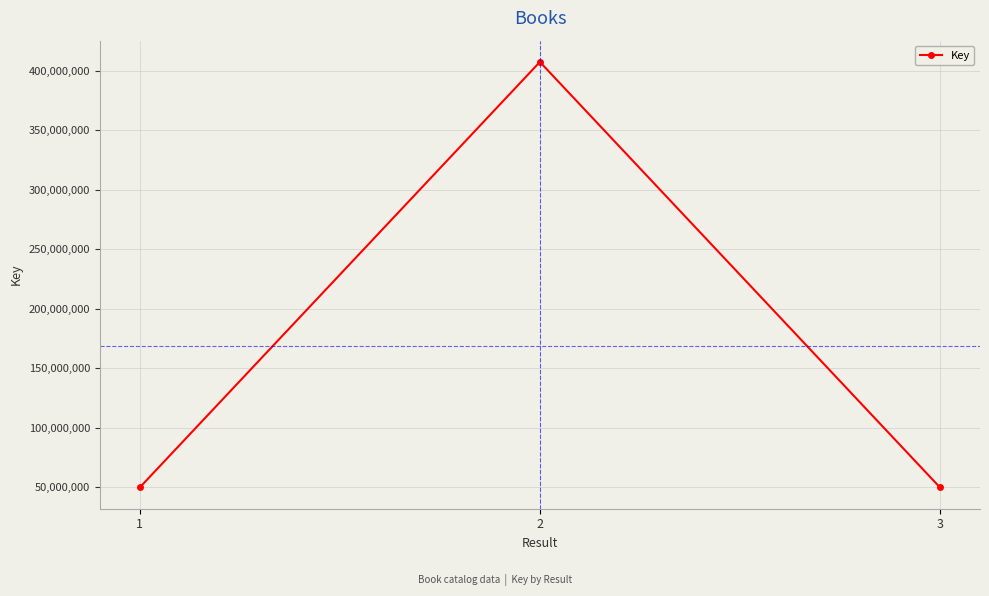

Read the value at 1, to the nearest 100.

49937400